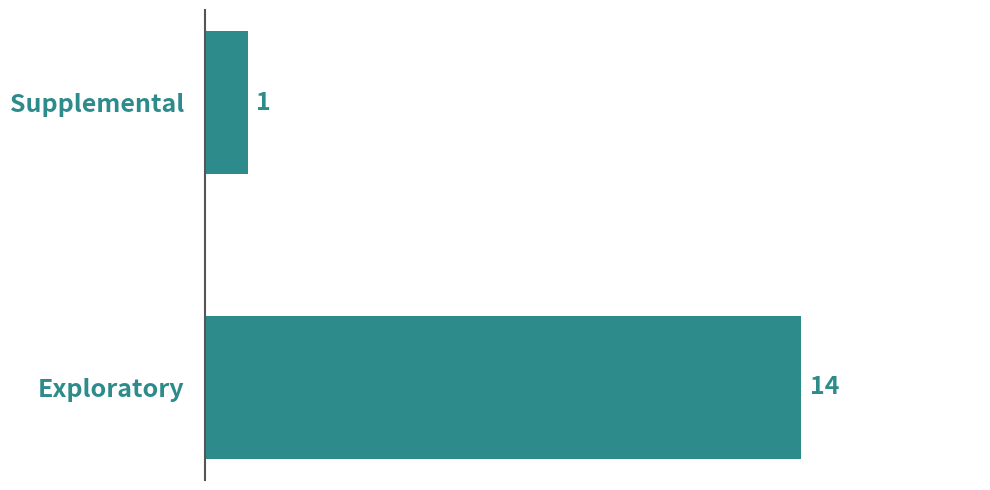

What is the difference between the maximum and minimum values?

13